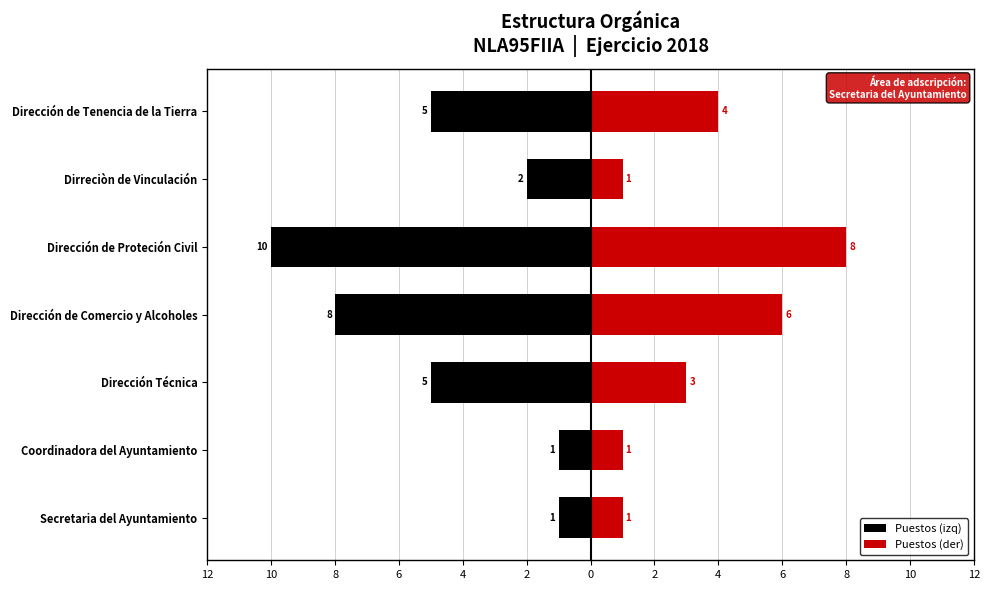

Which series changed the most between Dirección de Comercio y Alcoholes and Dirección de Proteción Civil?

Puestos (izq)